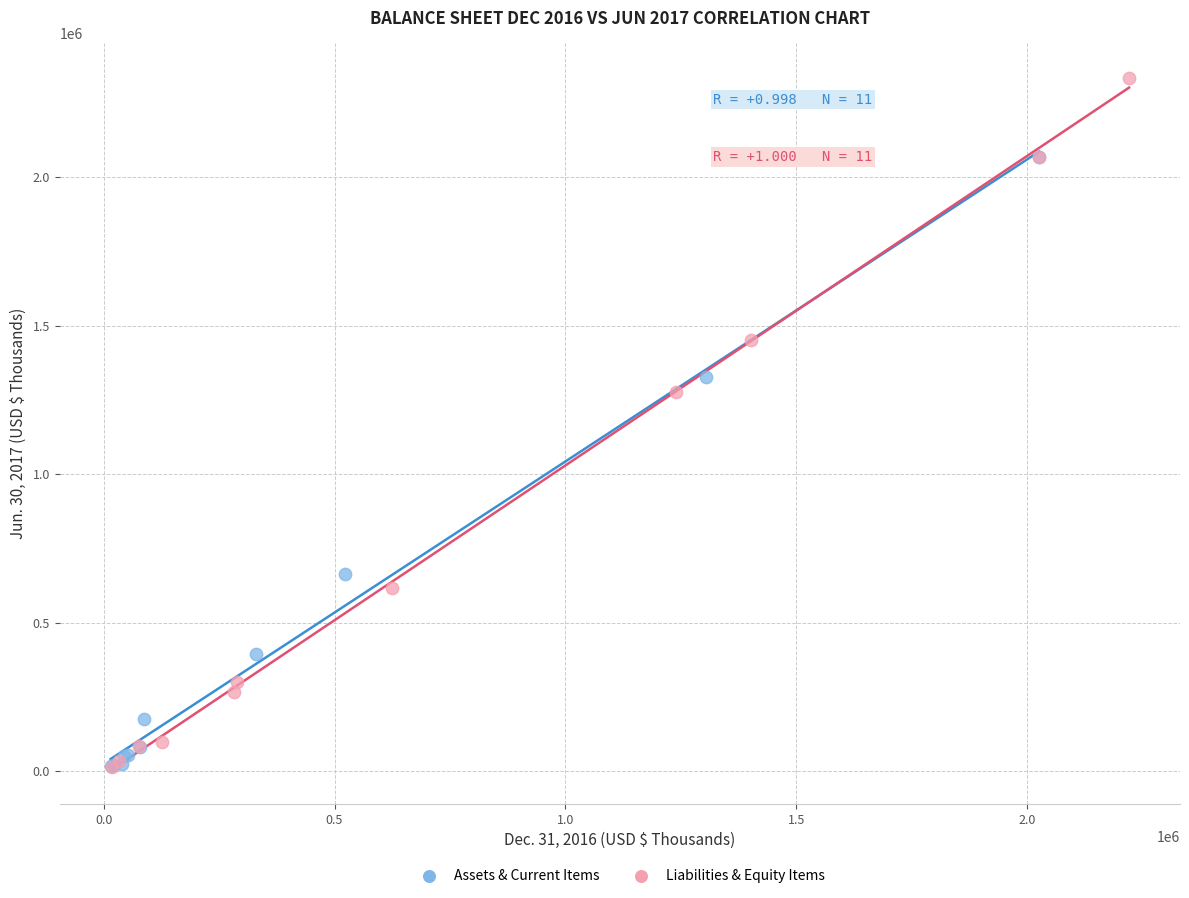

Which series has the largest Y range (max minus min)?

Liabilities & Equity Items